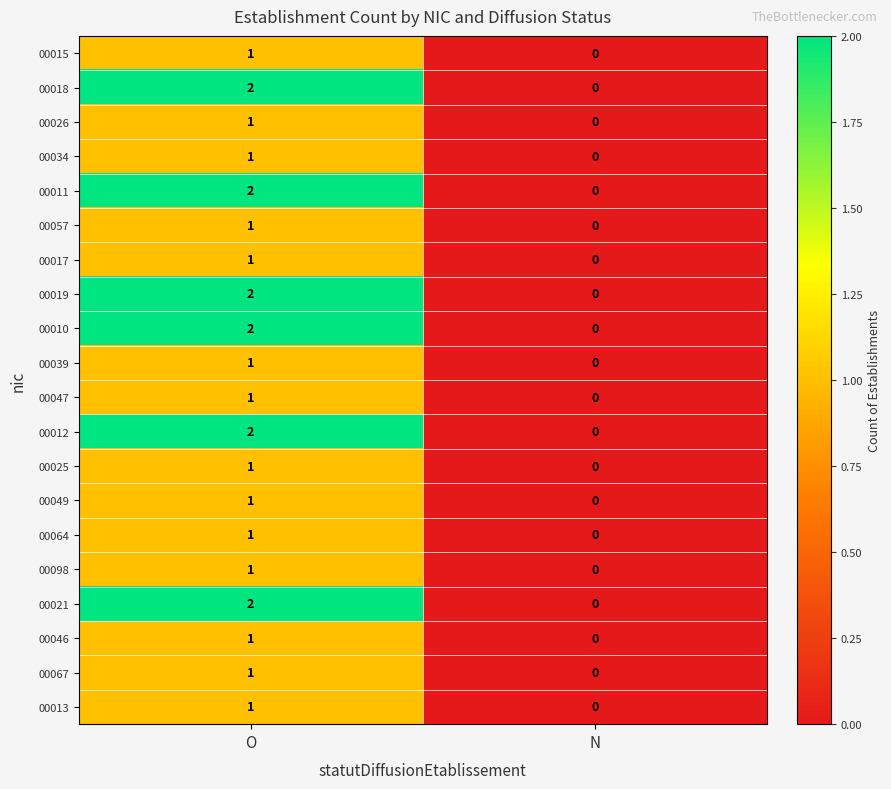

Rank the categories by 00010 value from lowest to highest.

N, O